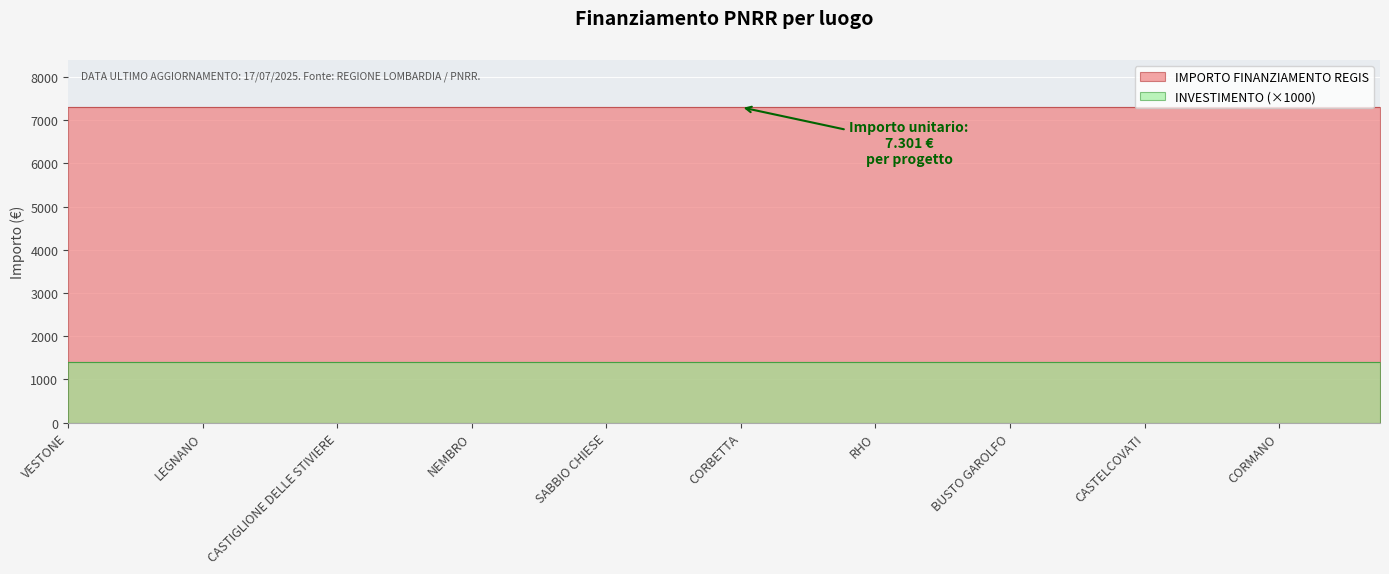

Count the number of categories in the chart.

40